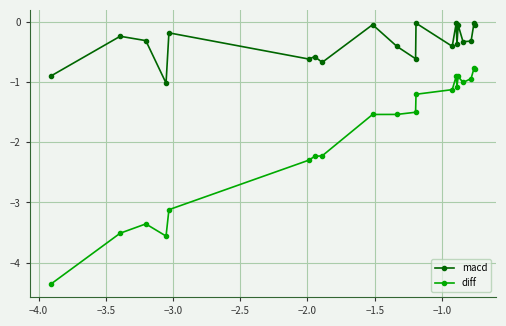

Which series has the largest range (max minus min)?

diff